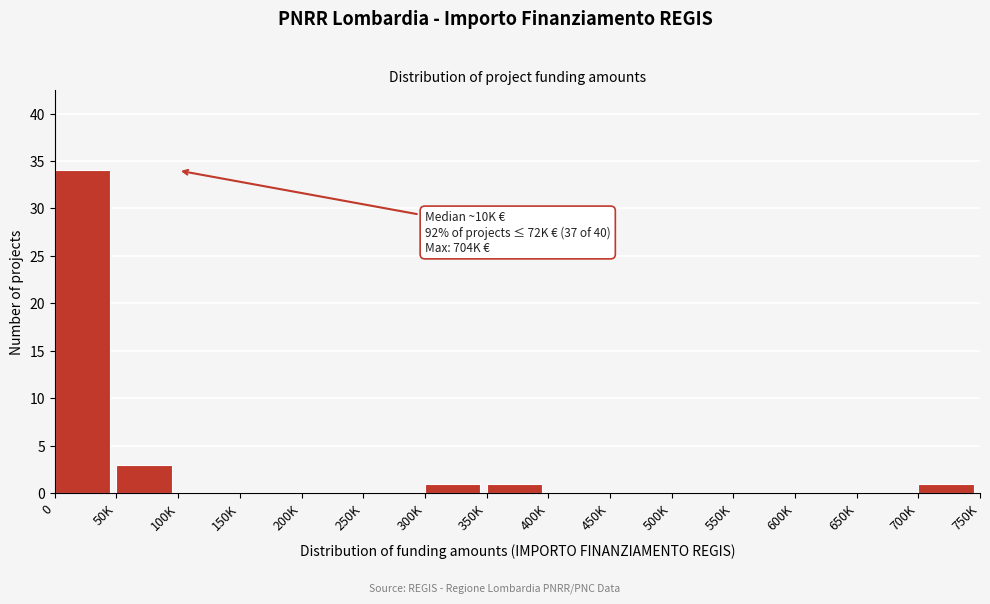

Reading left to right, what are all the values shown in this chart?

0=34	50K=3	100K=0	150K=0	200K=0	250K=0	300K=1	350K=1	400K=0	450K=0	500K=0	550K=0	600K=0	650K=0	700K=1